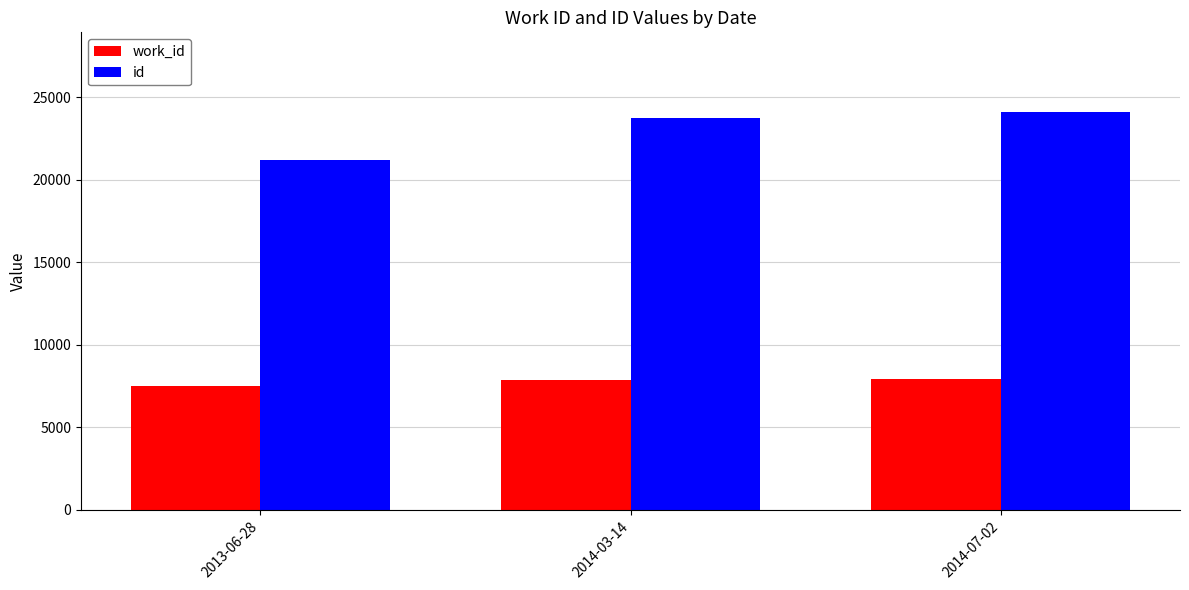

True or false: id has a value of 24124 at 2014-07-02.

True